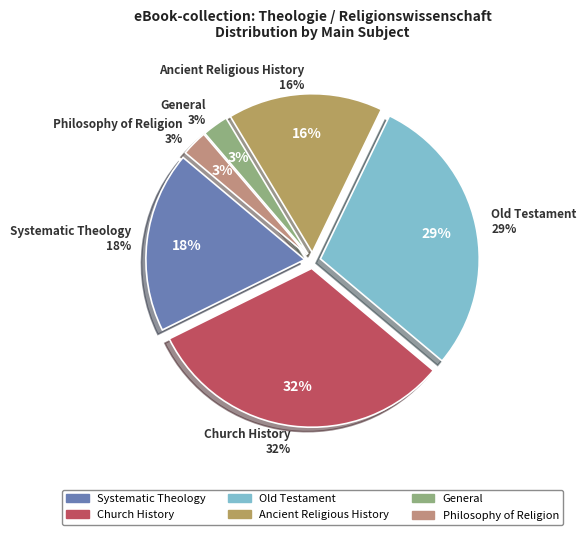

Rank the categories by value from highest to lowest.

Church History, Old Testament, Systematic Theology, Ancient Religious History, General, Philosophy of Religion